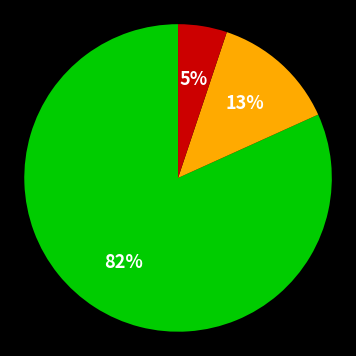

Is there a majority slice in this chart?

Yes